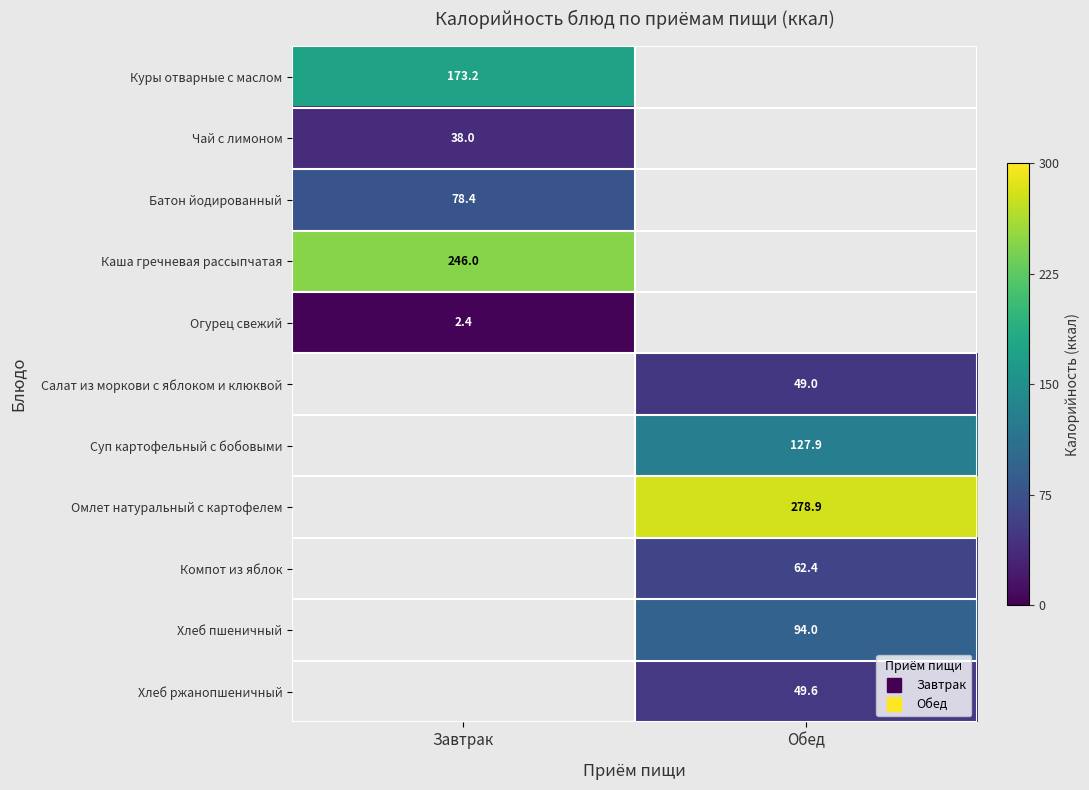

How many distinct data groups are displayed?

11